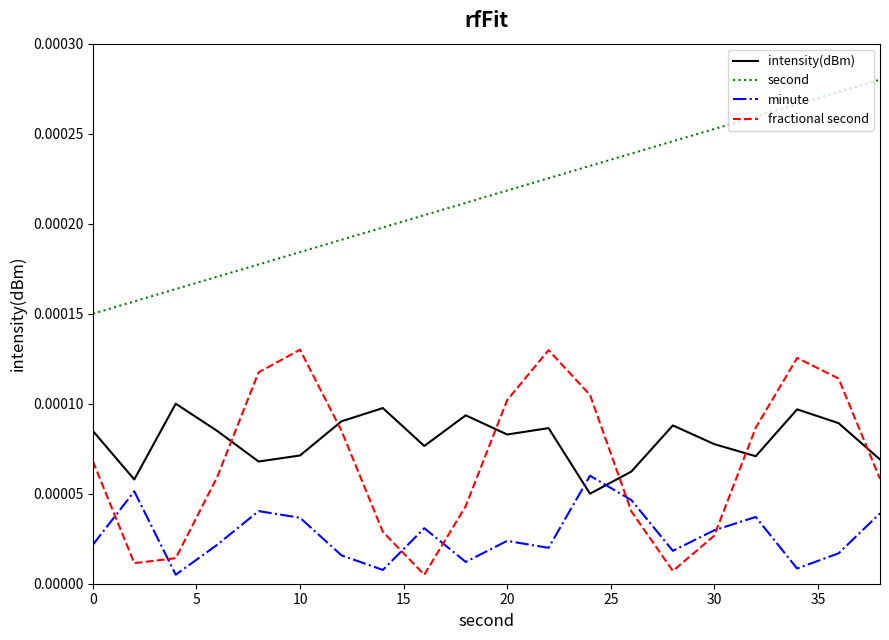

True or false: minute and intensity(dBm) intersect in this chart.

True